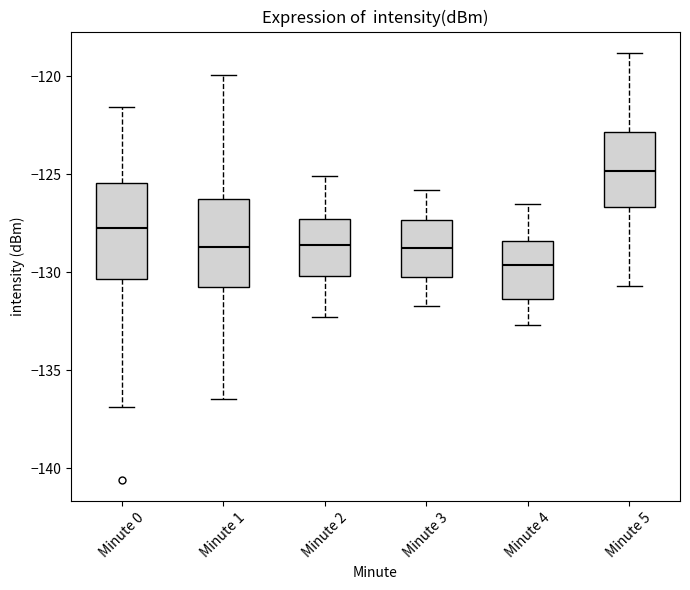

Reading left to right, transcribe this box plot: for each box, give where its median line is, the range the box spans, and where its two whiskers end, as read against the y-axis. The values are not printed on the chart, so give them approximately, as read against the axis.

Minute 0: median -128.0, box -130.5 to -125.5, whiskers -137.0 to -121.5
Minute 1: median -128.5, box -130.5 to -126.0, whiskers -136.5 to -120.0
Minute 2: median -128.5, box -130.0 to -127.0, whiskers -132.5 to -125.0
Minute 3: median -128.5, box -130.0 to -127.5, whiskers -131.5 to -126.0
Minute 4: median -129.5, box -131.5 to -128.5, whiskers -132.5 to -126.5
Minute 5: median -125.0, box -126.5 to -123.0, whiskers -130.5 to -119.0